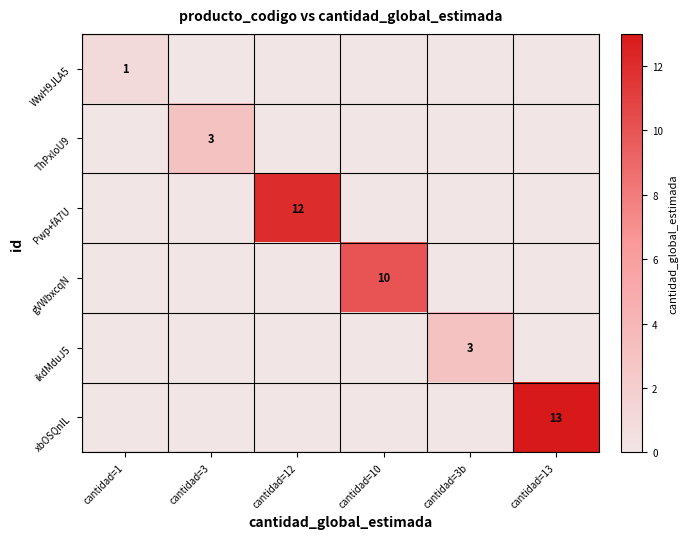

The gVWbxcqN series shows 10 at cantidad=10. True or false?

True